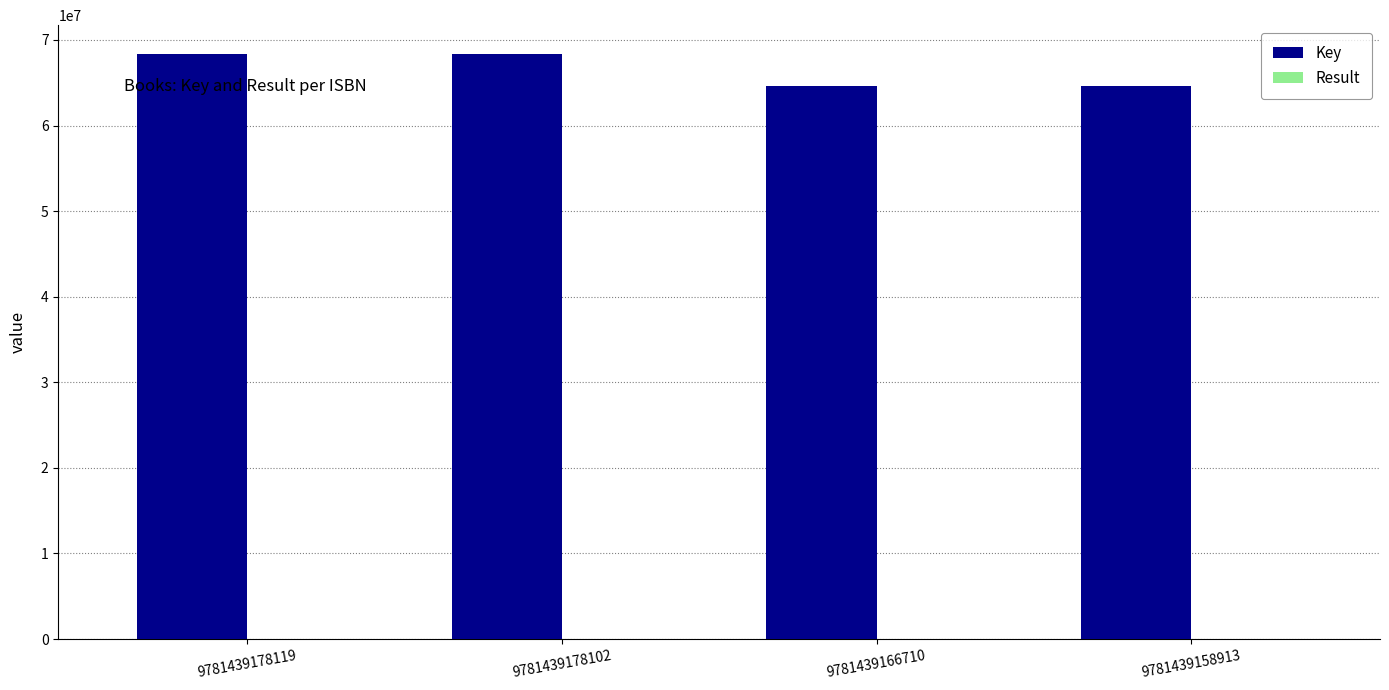

Which series has the largest total across all categories?

Key